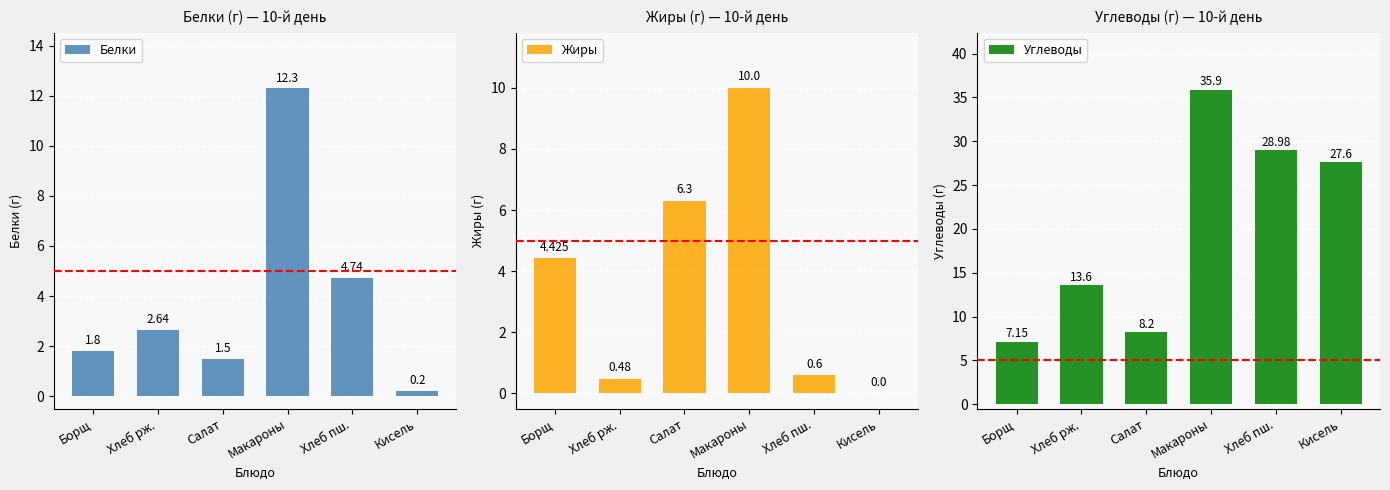

Reading left to right, transcribe all the data shown in this chart.

Белки: Борщ=1.8	Хлеб рж.=2.6	Салат=1.5	Макароны=12.3	Хлеб пш.=4.7	Кисель=0.2
Жиры: Борщ=4.4	Хлеб рж.=0.5	Салат=6.3	Макароны=10.0	Хлеб пш.=0.6	Кисель=0.0
Углеводы: Борщ=7.2	Хлеб рж.=13.6	Салат=8.2	Макароны=35.9	Хлеб пш.=29.0	Кисель=27.6